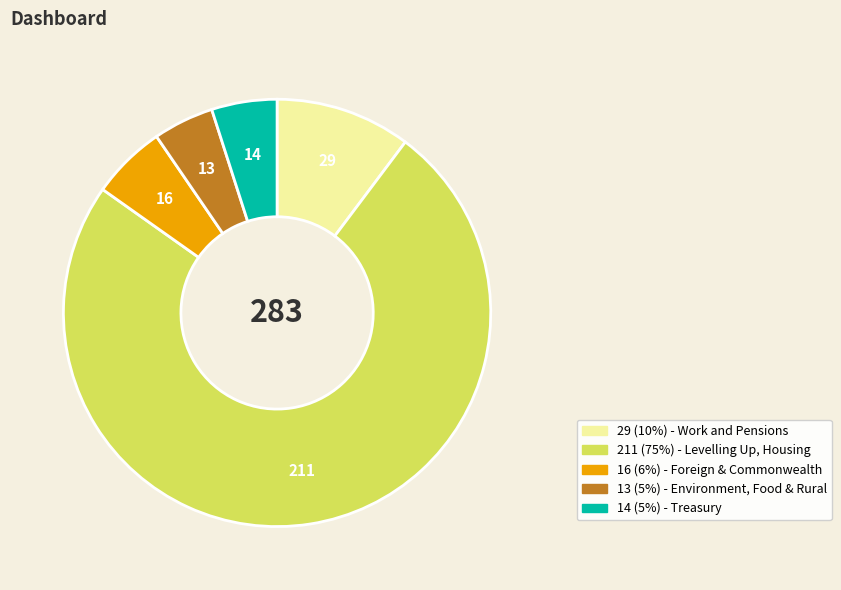

Is there a majority slice in this chart?

Yes